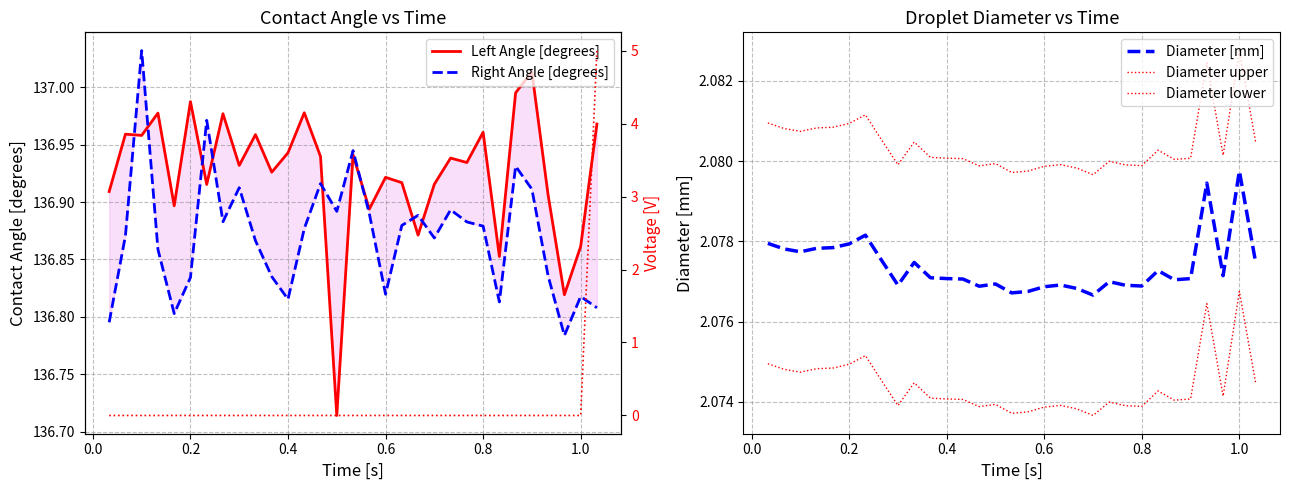

True or false: Diameter upper and Left Angle [degrees] intersect in this chart.

False